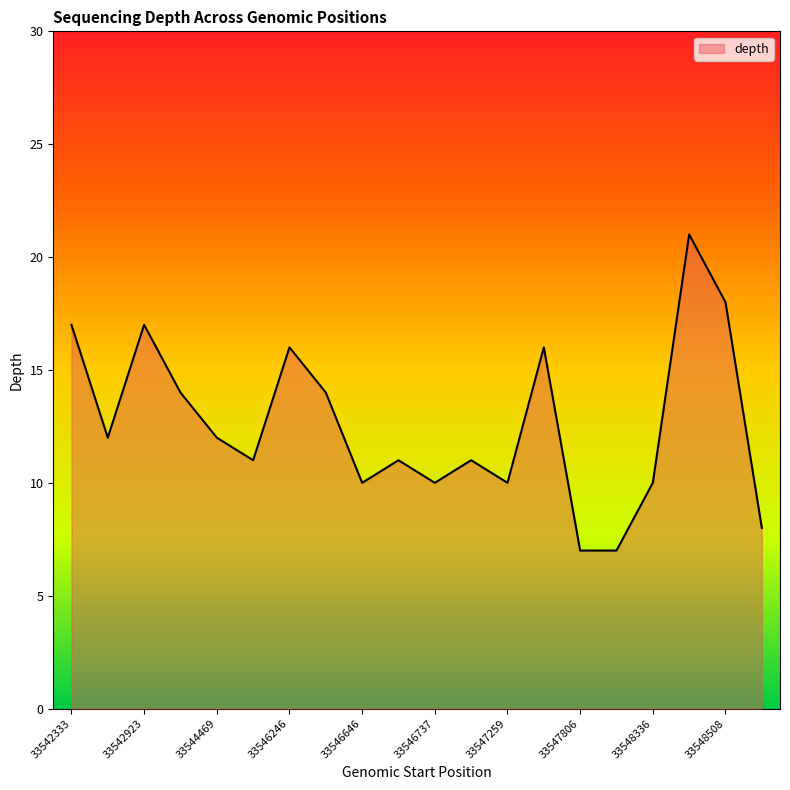

What is the smallest value displayed?

7